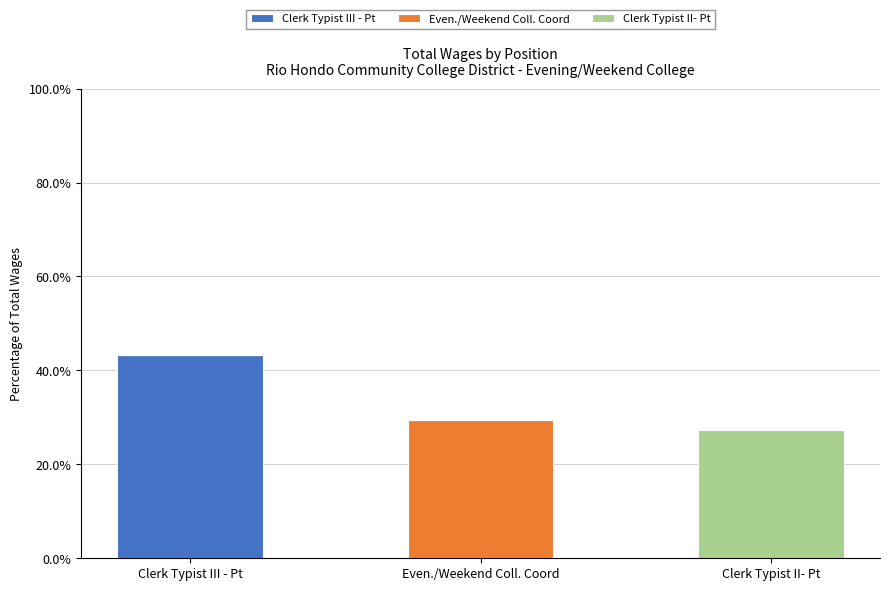

At which category is the sum across all series the highest?

Clerk Typist III - Pt